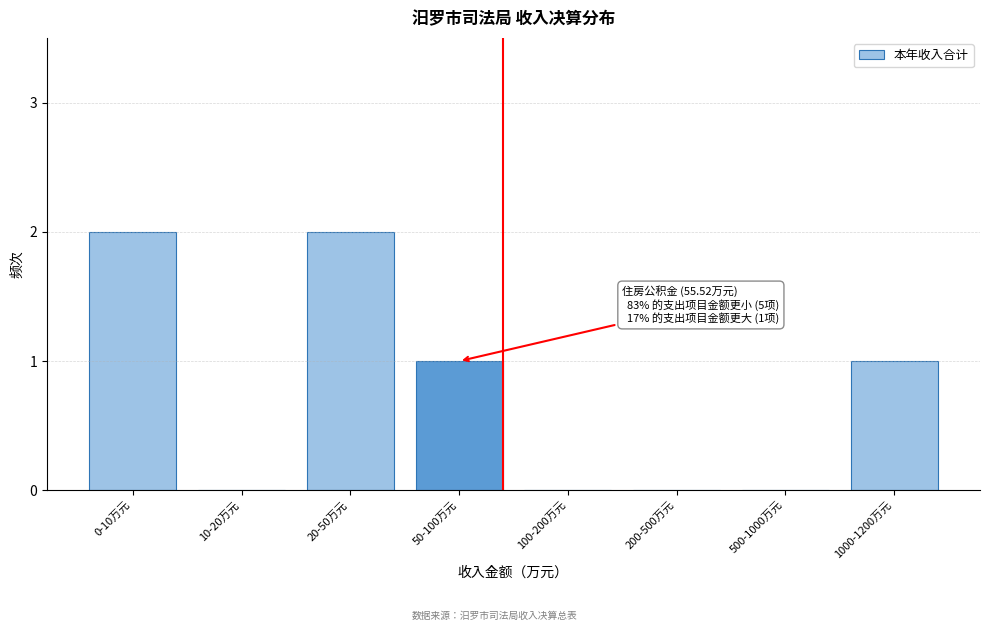

Reading right to left, list all the values displayed in this chart.

1000-1200万元=1	500-1000万元=0	200-500万元=0	100-200万元=0	50-100万元=1	20-50万元=2	10-20万元=0	0-10万元=2